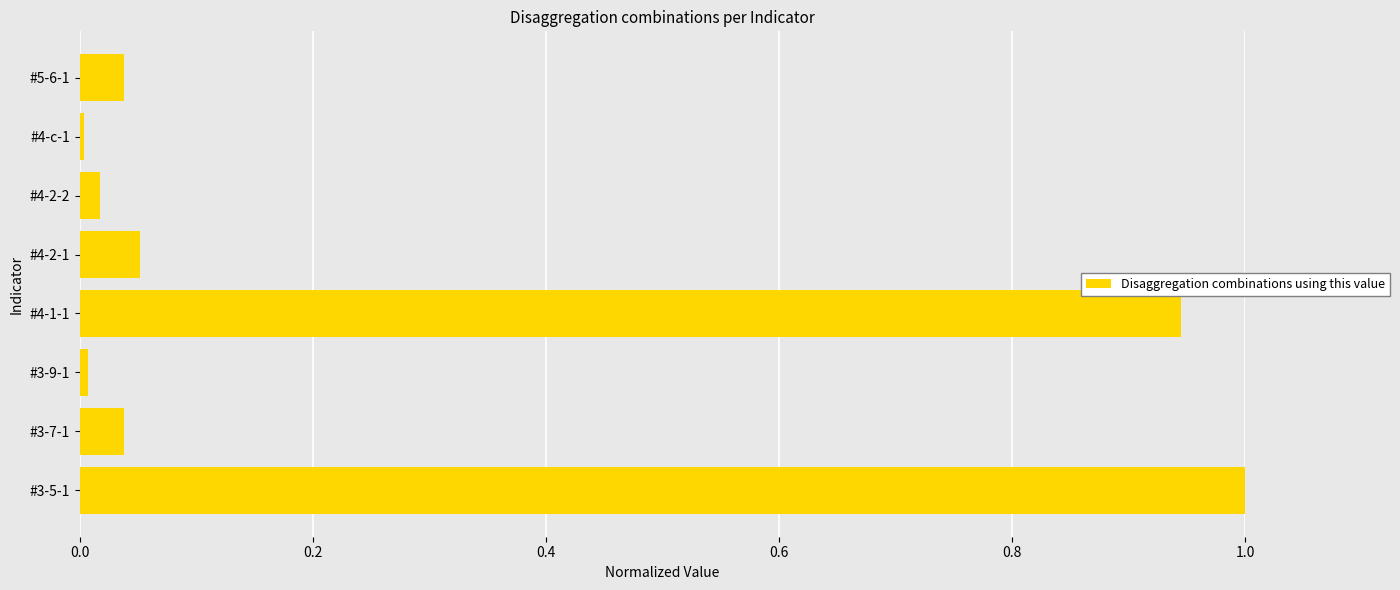

What is the sum of all values?

2.1